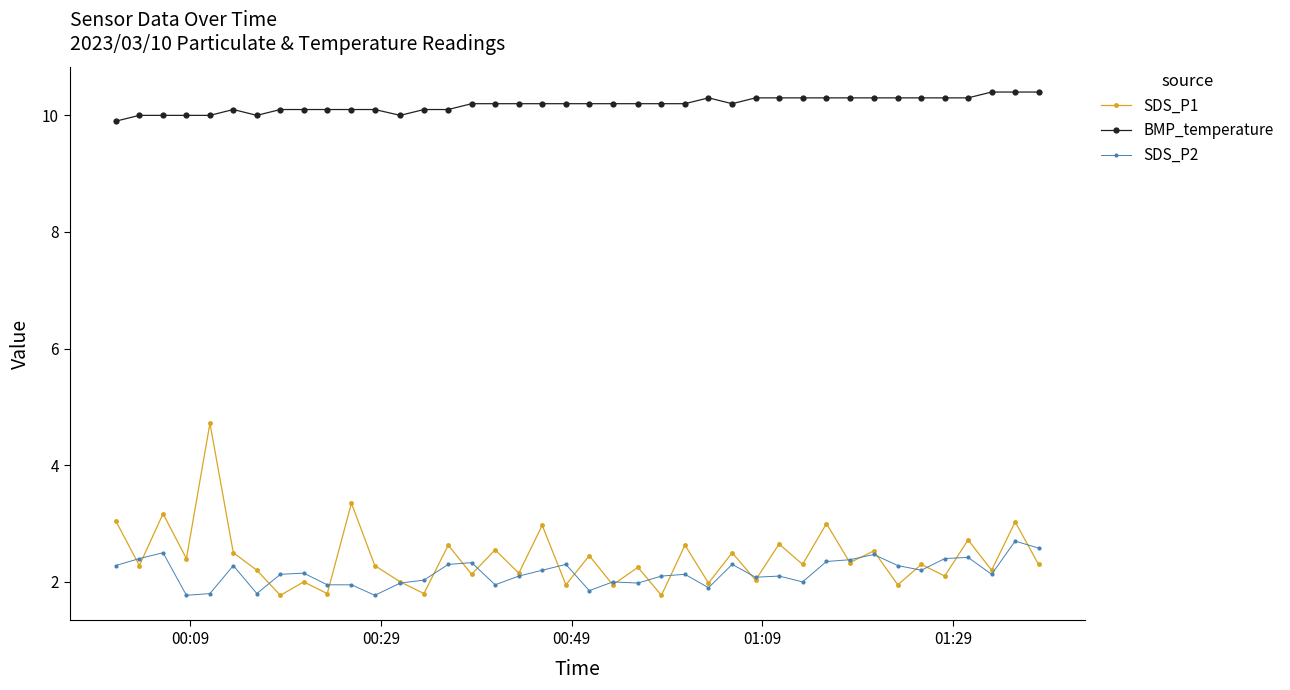

Which series has the largest range (max minus min)?

SDS_P1